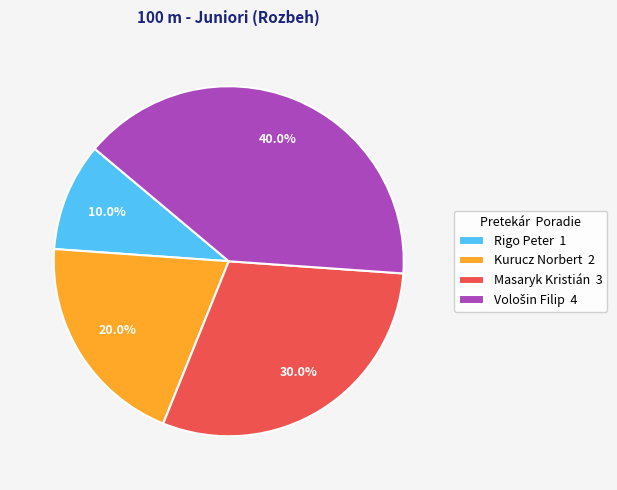

Is there any slice that represents more than half of the pie?

No